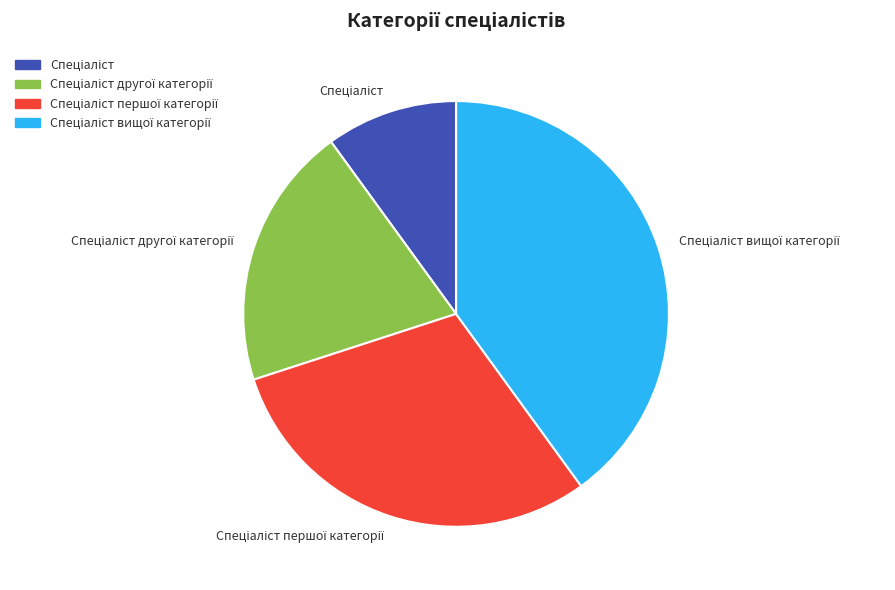

Does any single category account for the majority?

No